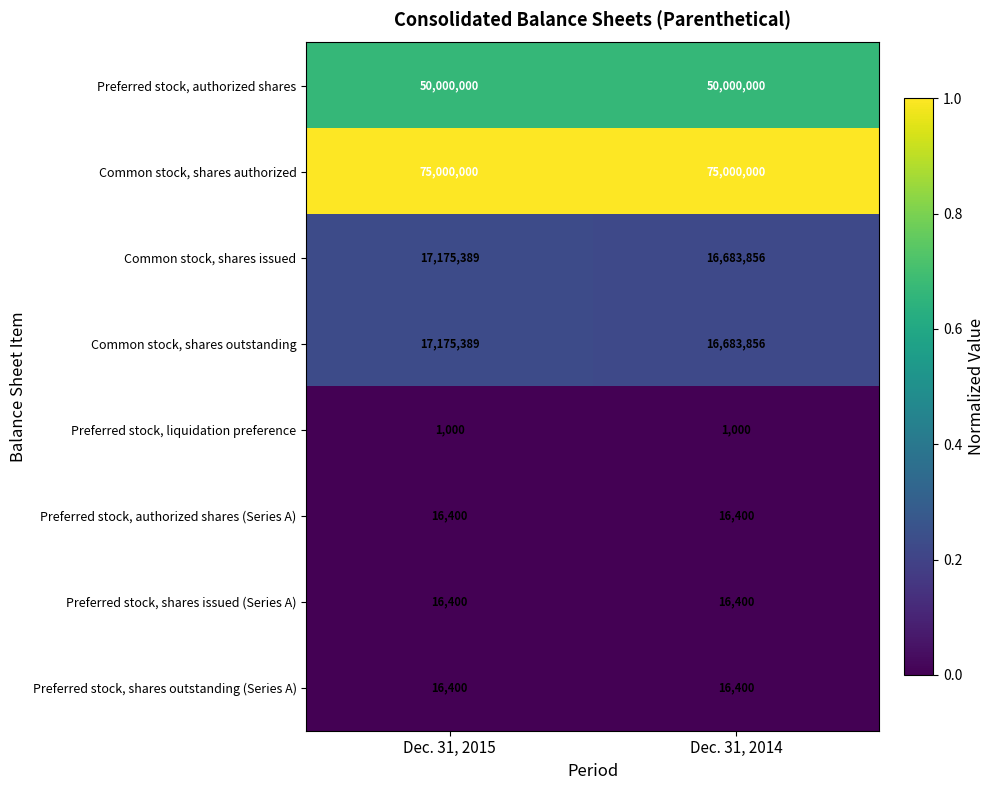

Read the Common stock, shares outstanding value at Dec. 31, 2015, to the nearest 100.

17175400